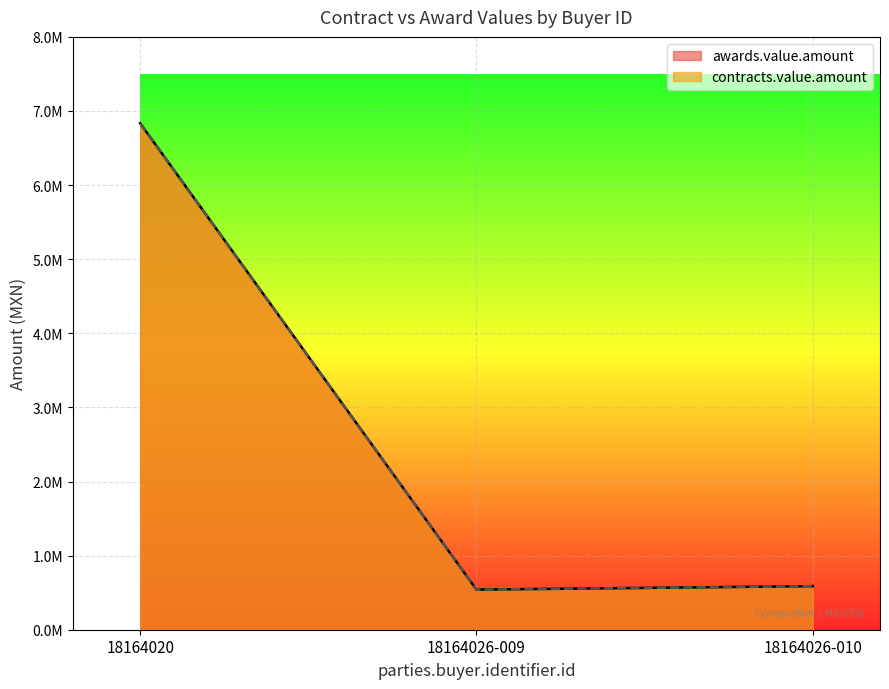

The contracts.value.amount series shows 839080.4 at 18164026-010. True or false?

False